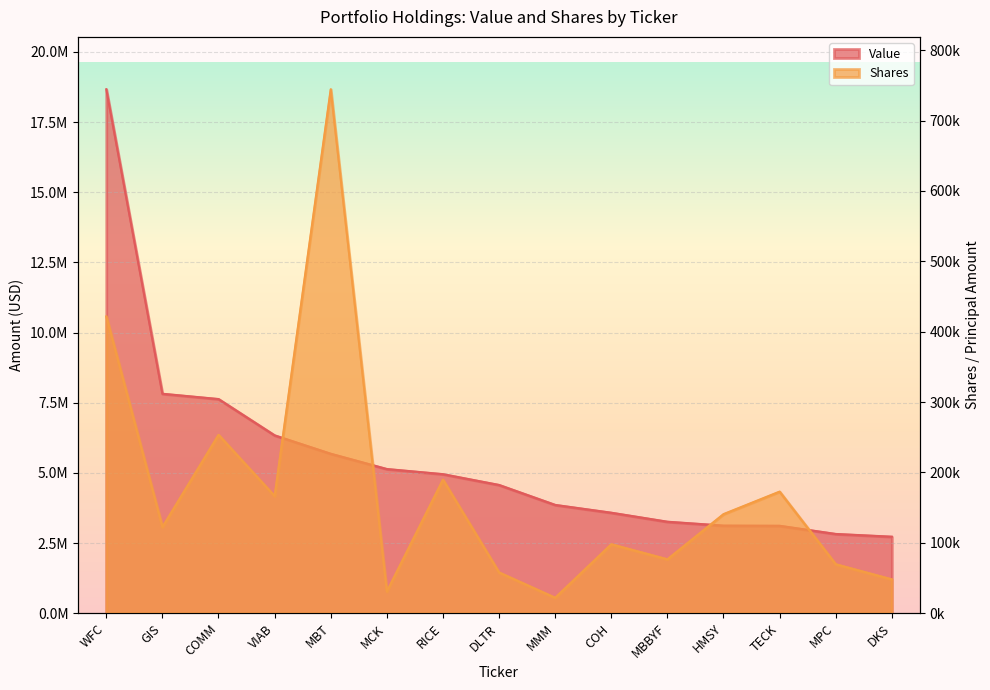

Reading right to left, what are all the values shown in this chart?

Value: 2725000	2823000	3114000	3120000	3259000	3580000	3858000	4569000	4954000	5137000	5681000	6337000	7631000	7820000	18671000
Shares: 48039	69551	172733	140731	76561	97923	21894	57886	189753	30807	744502	166335	253429	122423	421667